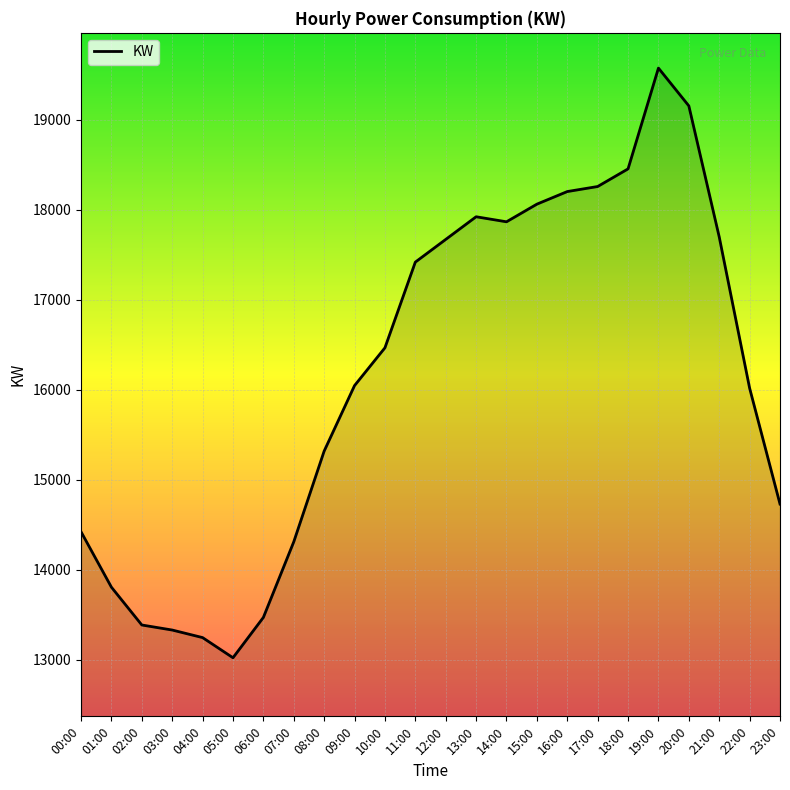

True or false: the data shows 24682 at 14:00.

False